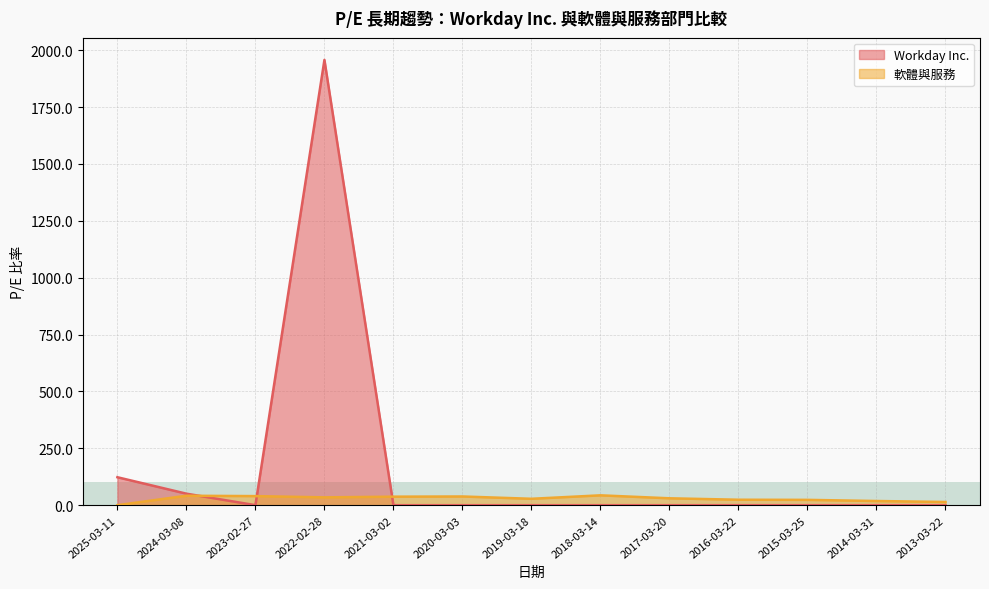

List the series in order of their overall mean, lowest first.

軟體與服務, Workday Inc.